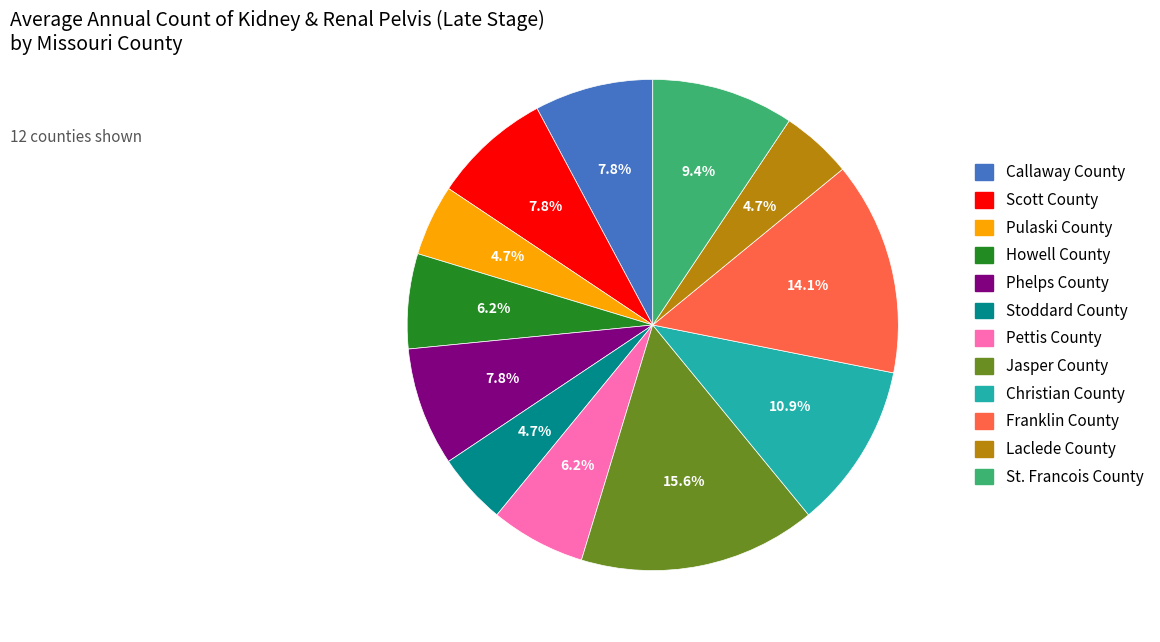

How many segments does this pie chart have?

12